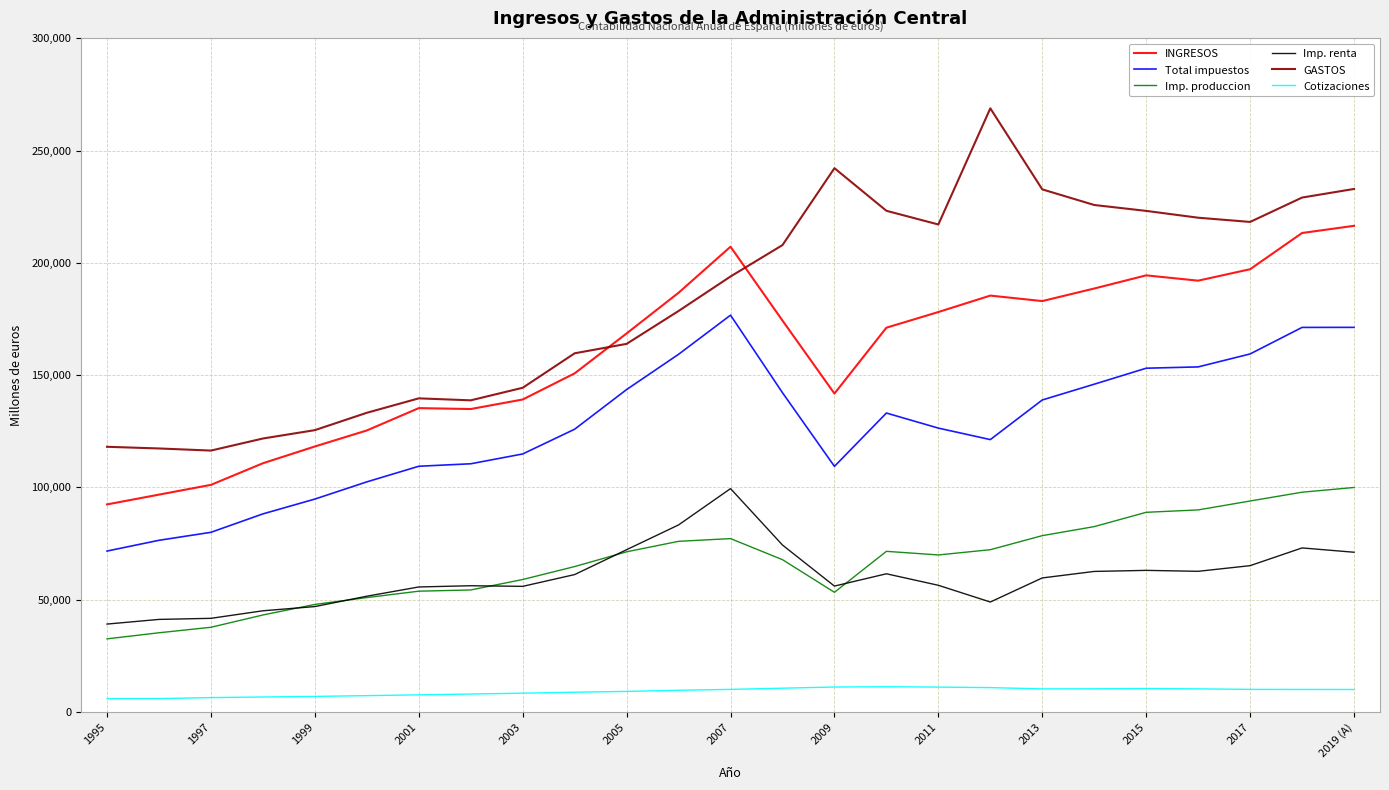

Which series has the widest spread of values?

GASTOS